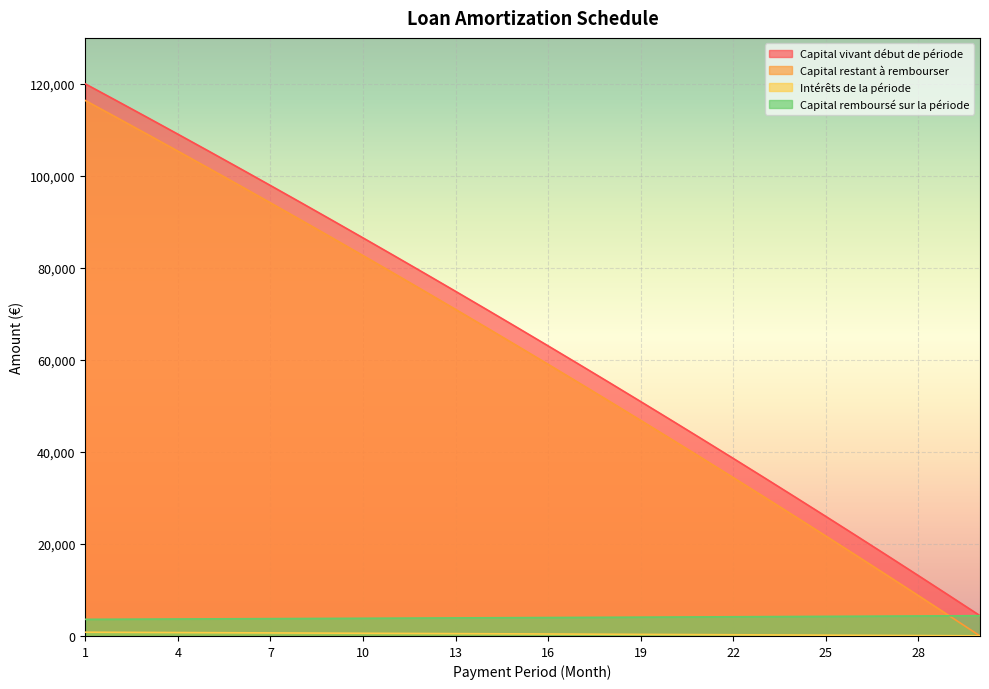

True or false: Capital remboursé sur la période has more than 2 points higher than both neighbors.

False